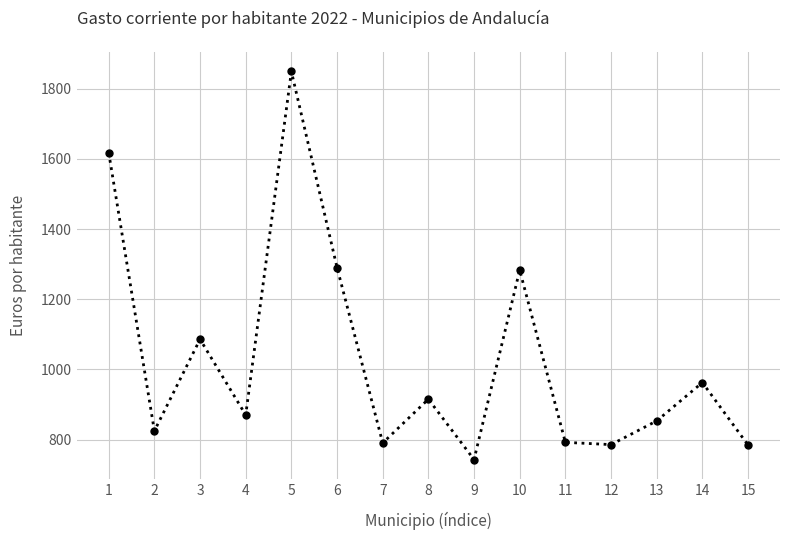

How many lines are shown in the chart?

1